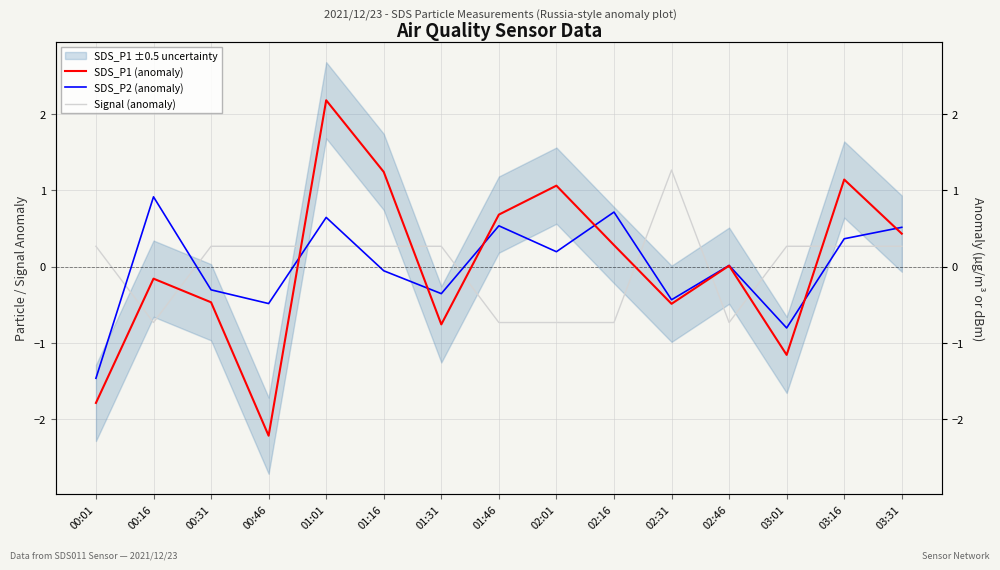

True or false: SDS_P2 (anomaly) has a value of 0.6 at 03:16.

False